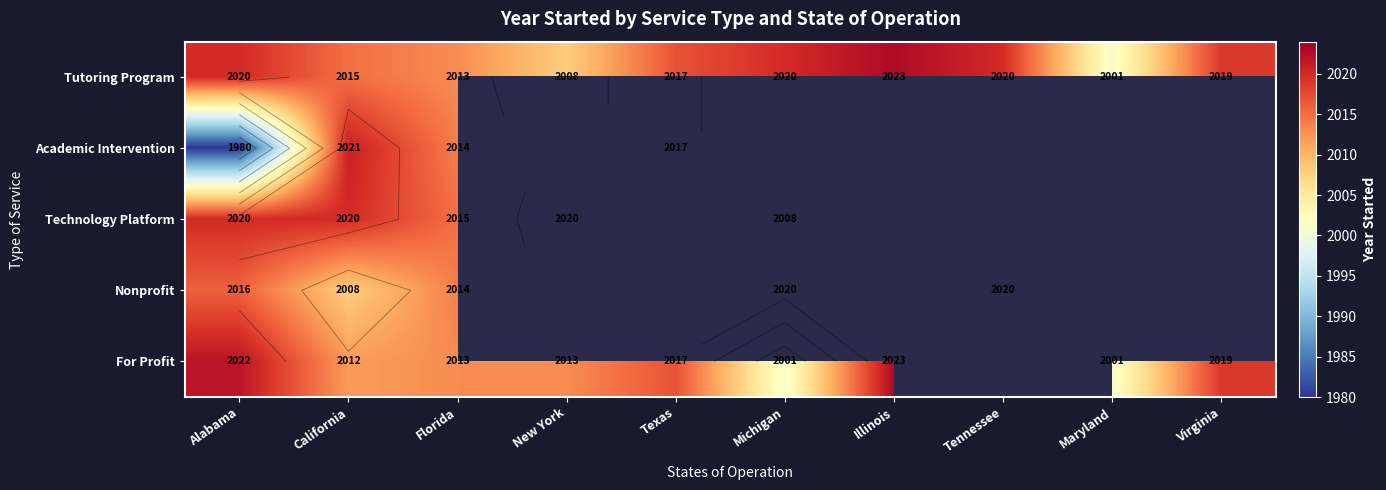

The Academic Intervention series shows 3579.1 at Texas. True or false?

False